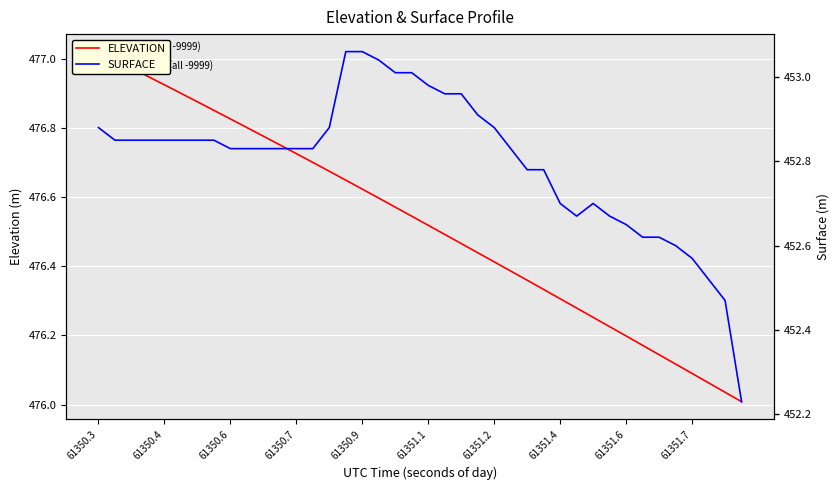

Which series has the largest total across all categories?

ELEVATION